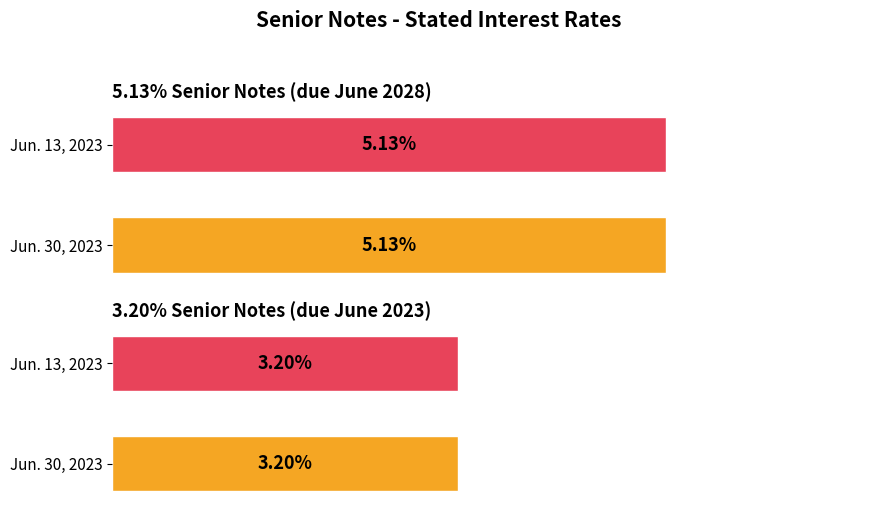

Which has a higher value, 5.13% Senior Notes (due June 2028) or 3.20% Senior Notes (due June 2023)?

5.13% Senior Notes (due June 2028)